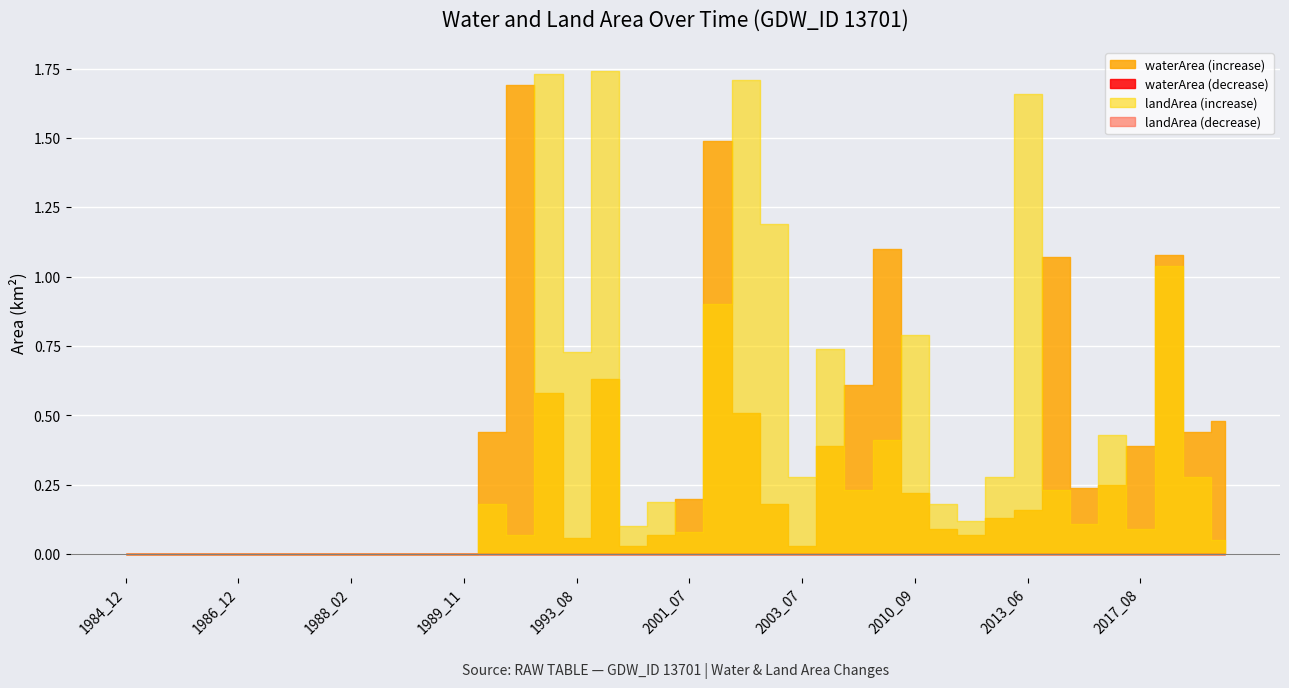

What is the sum of the waterArea values at 1988_01 and 2015_12?

1.7